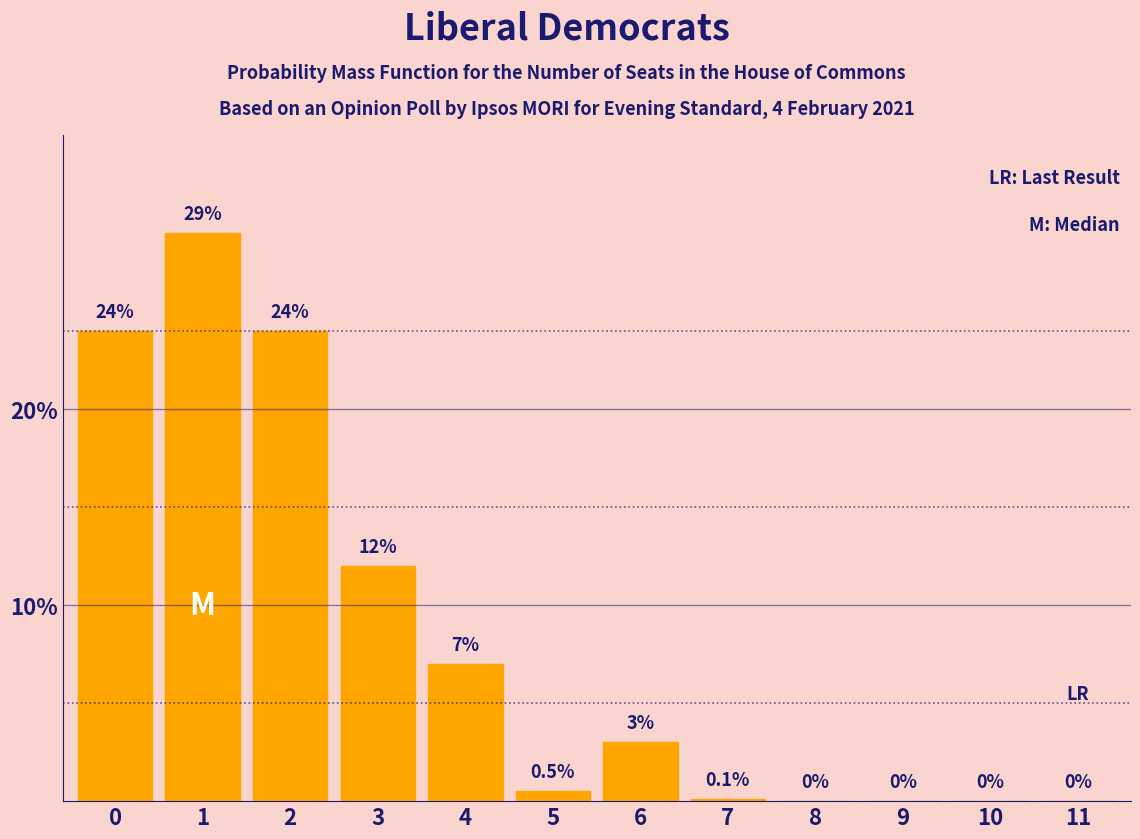

Reading right to left, list all the values displayed in this chart.

11=0.0	10=0.0	9=0.0	8=0.0	7=0.1	6=3.0	5=0.5	4=7.0	3=12.0	2=24.0	1=29.0	0=24.0